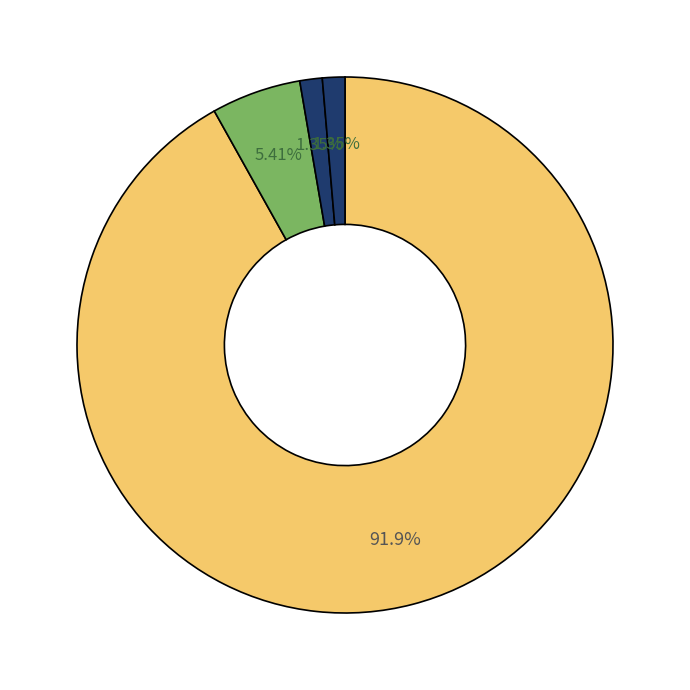

To the nearest percent, what is the average slice percentage?

25%